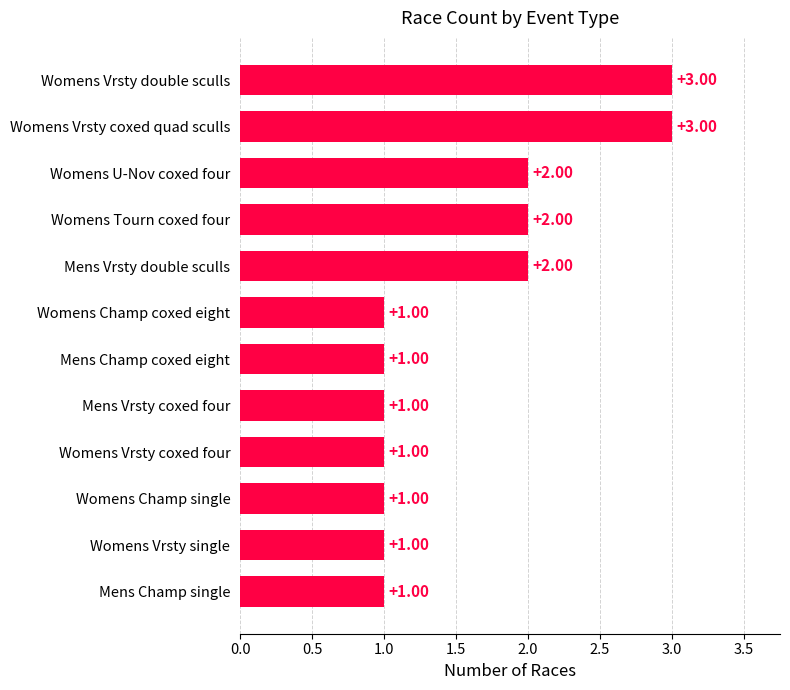

What is the ratio of the value at Womens U-Nov coxed four to the value at Womens Vrsty coxed four?

2.0